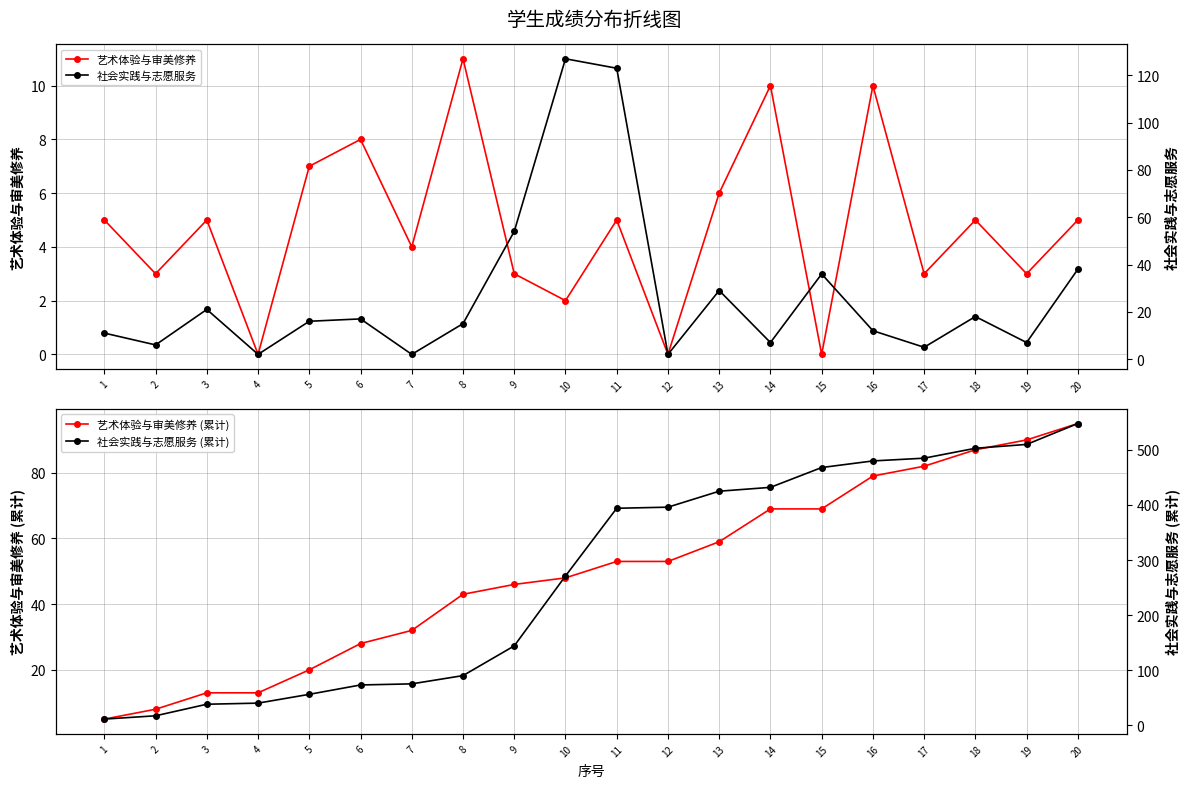

What is the difference between the maximum and second lowest values in the 社会实践与志愿服务 series?

125